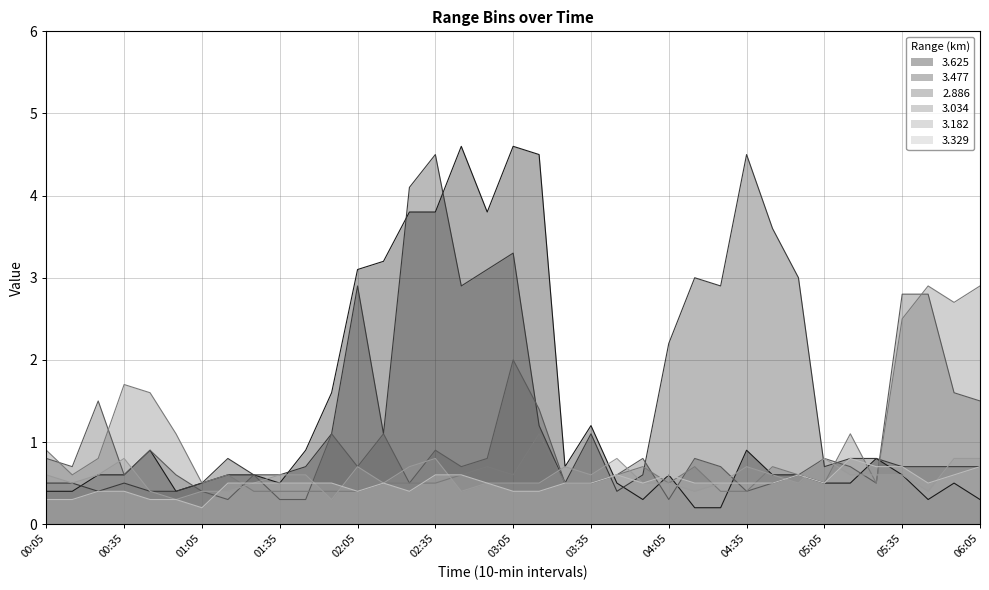

At 04:55, list the series in order from largest to smallest.

3.477, 3.625, 2.886, 3.034, 3.329, 3.182